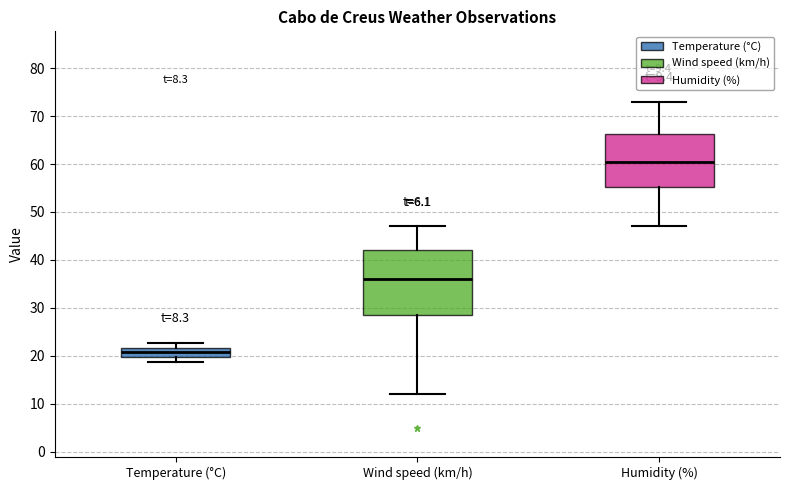

Comparing the boxes themselves (not the whiskers), which one is the tallest?

Wind speed (km/h)